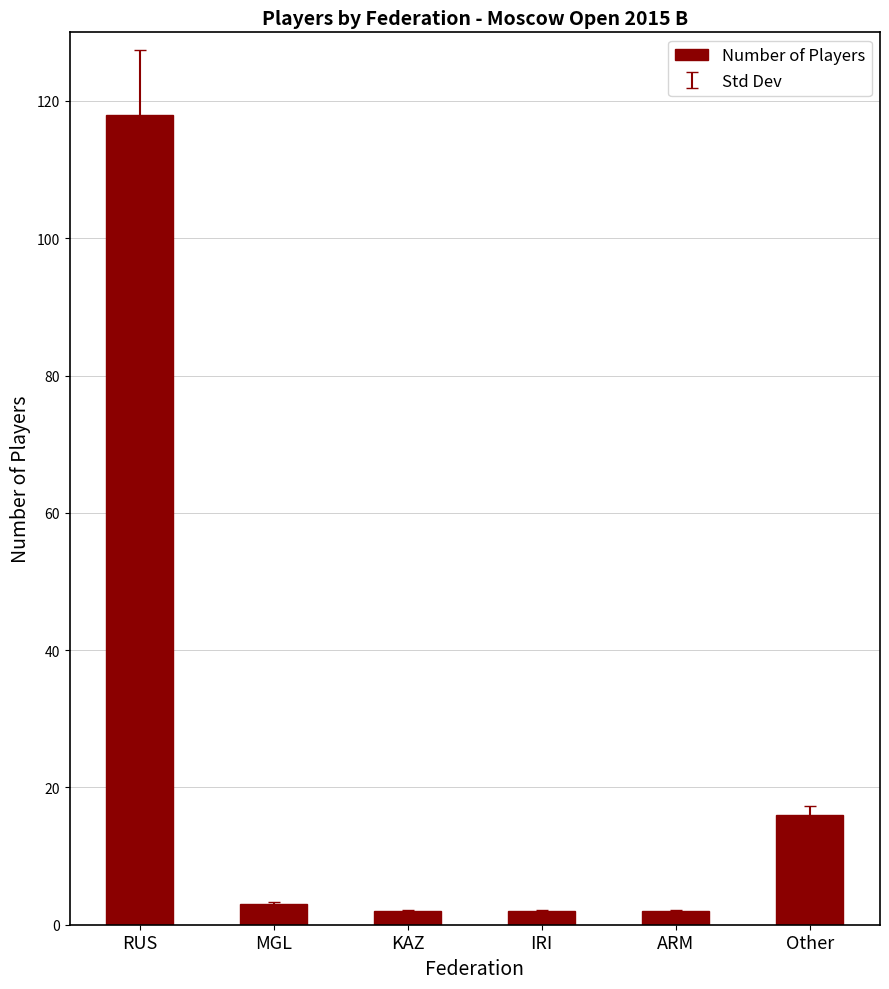

Reading left to right, what are all the values shown in this chart?

RUS=118	MGL=3	KAZ=2	IRI=2	ARM=2	Other=16